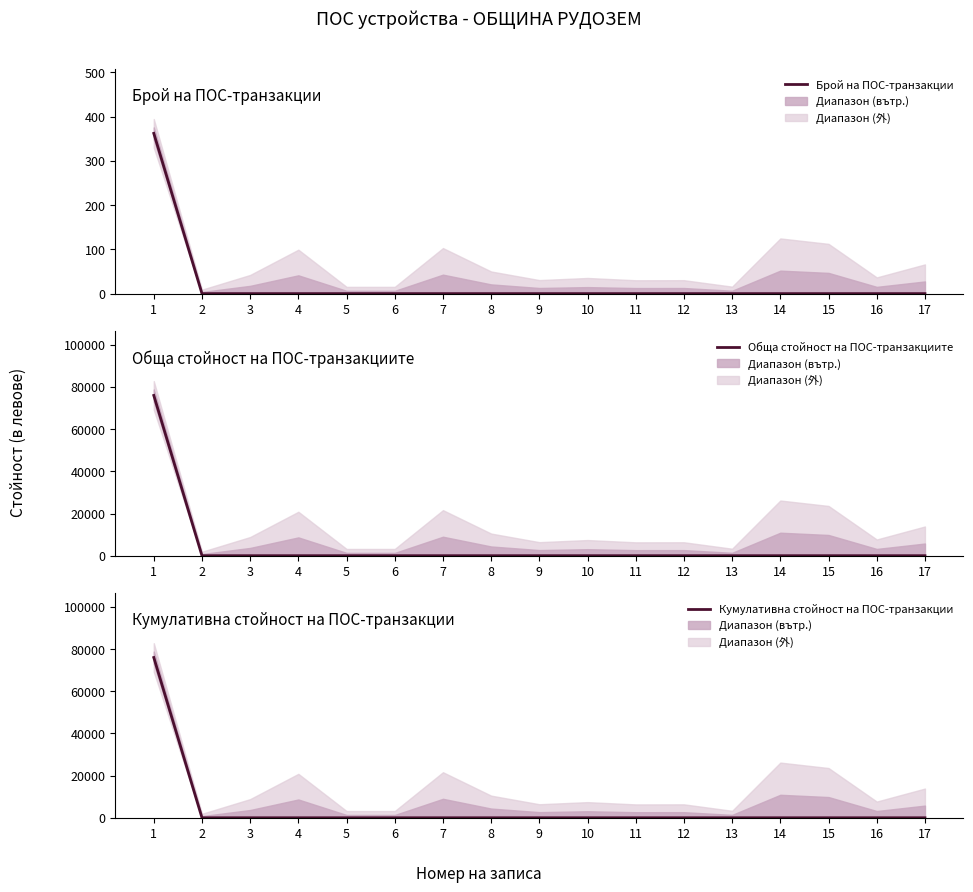

True or false: Обща стойност на ПОС-транзакциите and Кумулативна стойност на ПОС-транзакции intersect in this chart.

False